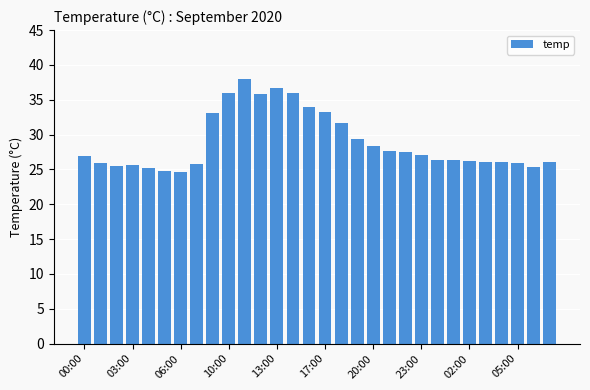

What is the difference between the maximum and minimum values?

13.4